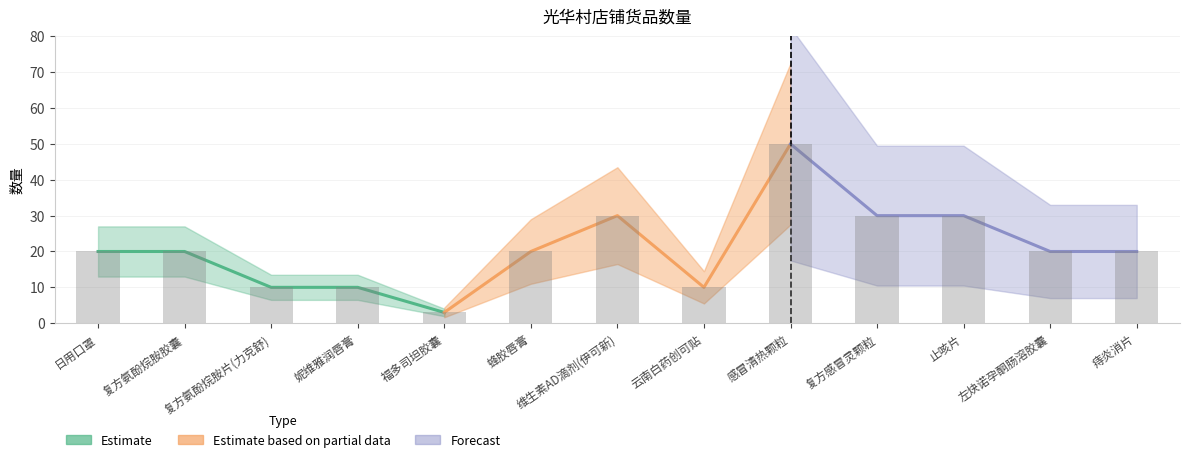

How many bars are there in total?

13